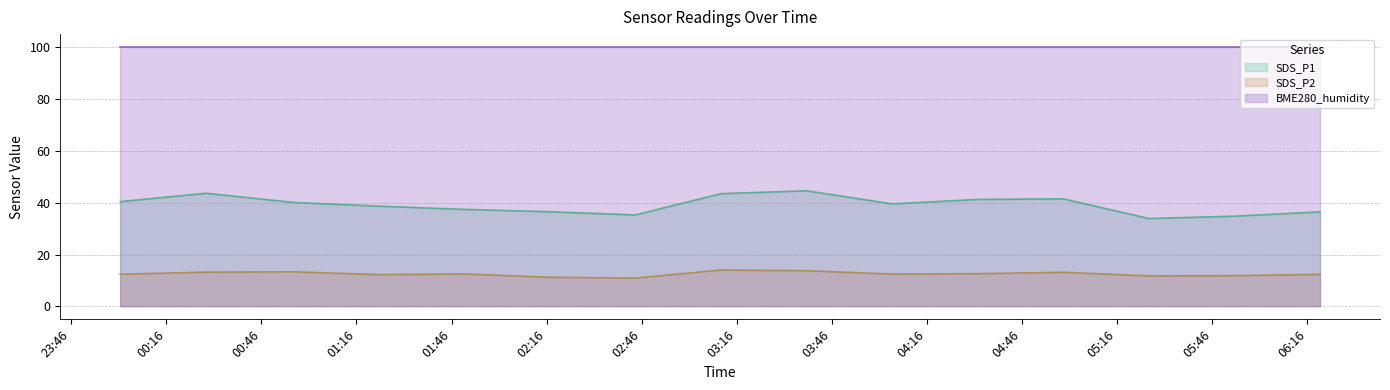

What position from the right is 2022/12/05 02:44:00?

9